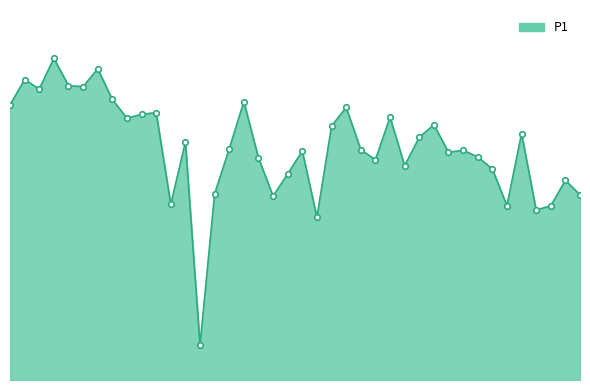

Which category has the highest value across all series?

00:07